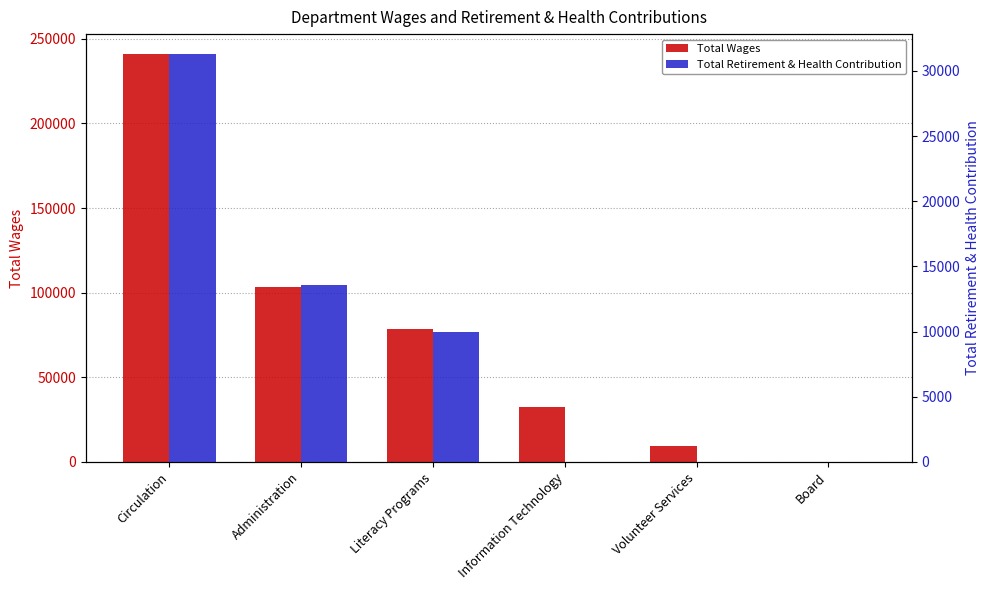

What are all the series names shown in the legend?

Total Wages, Total Retirement & Health Contribution